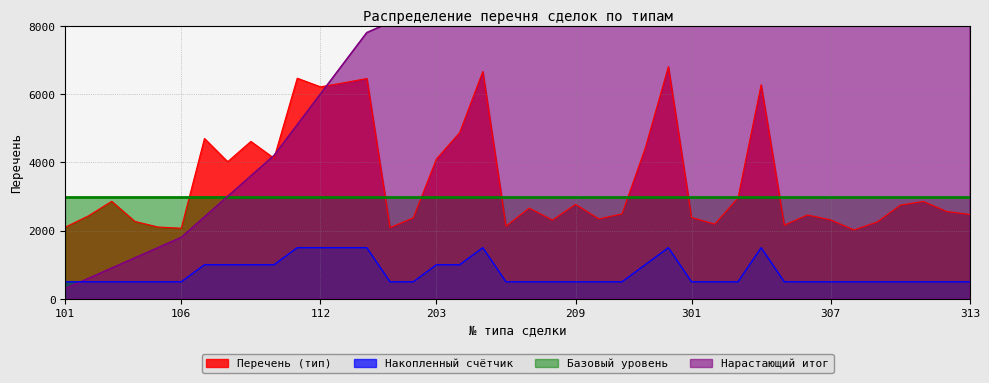

True or false: Перечень (тип) and Накопленный счётчик cross at least once.

False